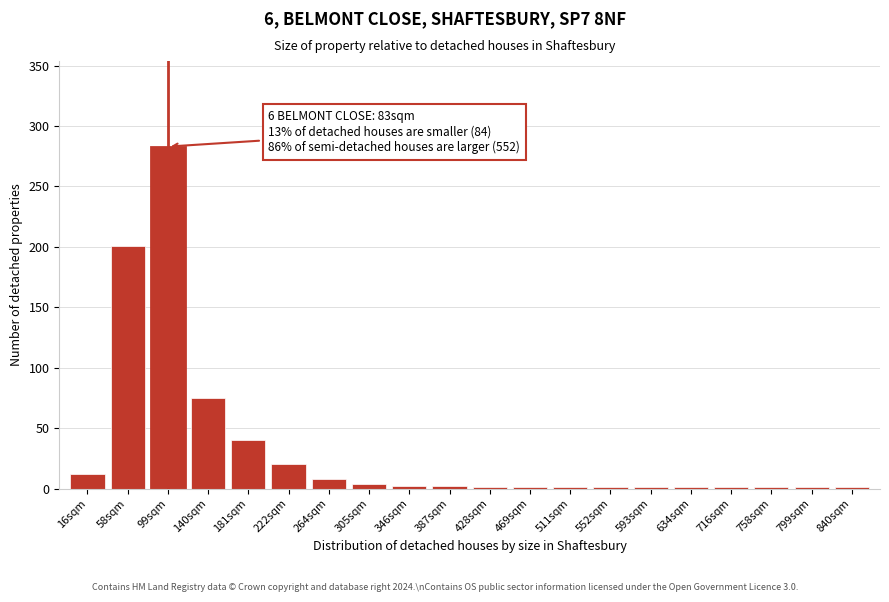

What is the sum of all values?

657